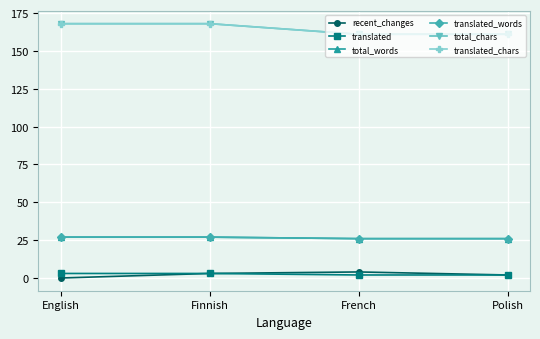

How many total_words values are between 26 and 27?

4